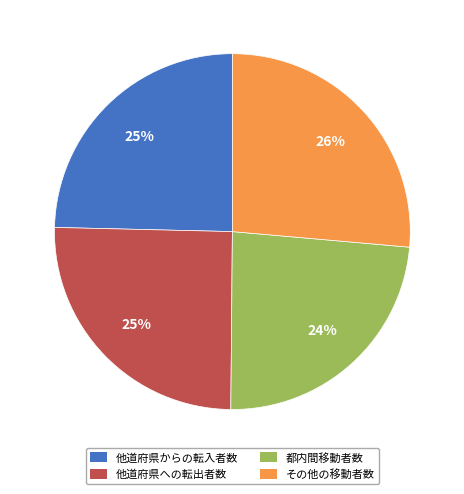

Is the sum of 他道府県からの転入者数 and 都内間移動者数 greater than half?

No